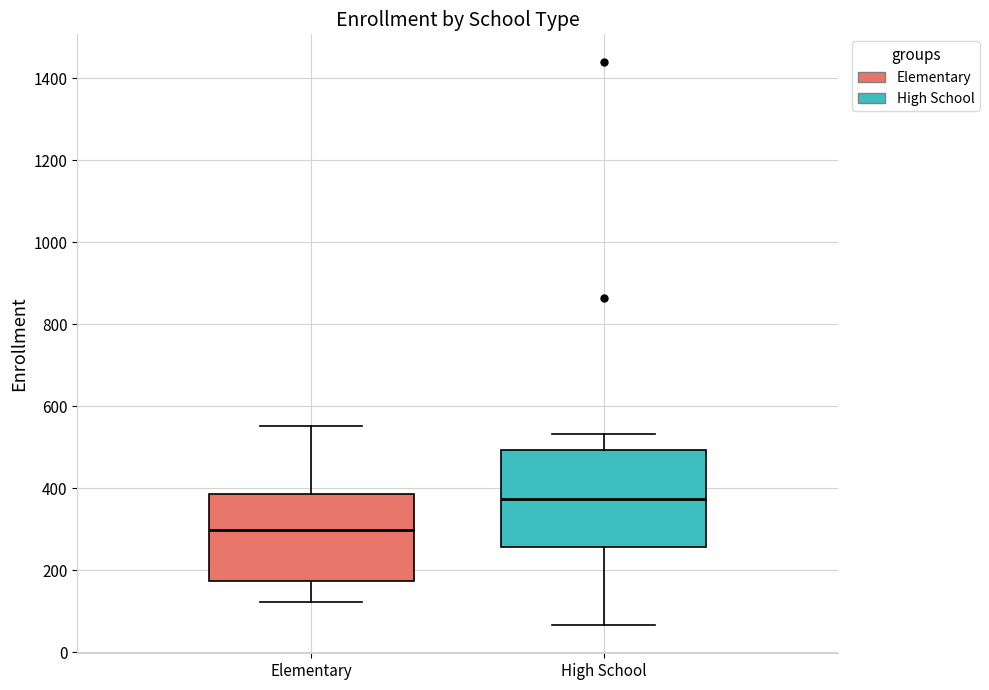

Reading left to right, read every box against the y-axis: the position of its median line, the range the box covers, and the ends of its whiskers. The values are not printed on the chart, so give them approximately, as read against the axis.

Elementary: median 300, box 180 to 380, whiskers 120 to 560
High School: median 380, box 260 to 500, whiskers 60 to 540